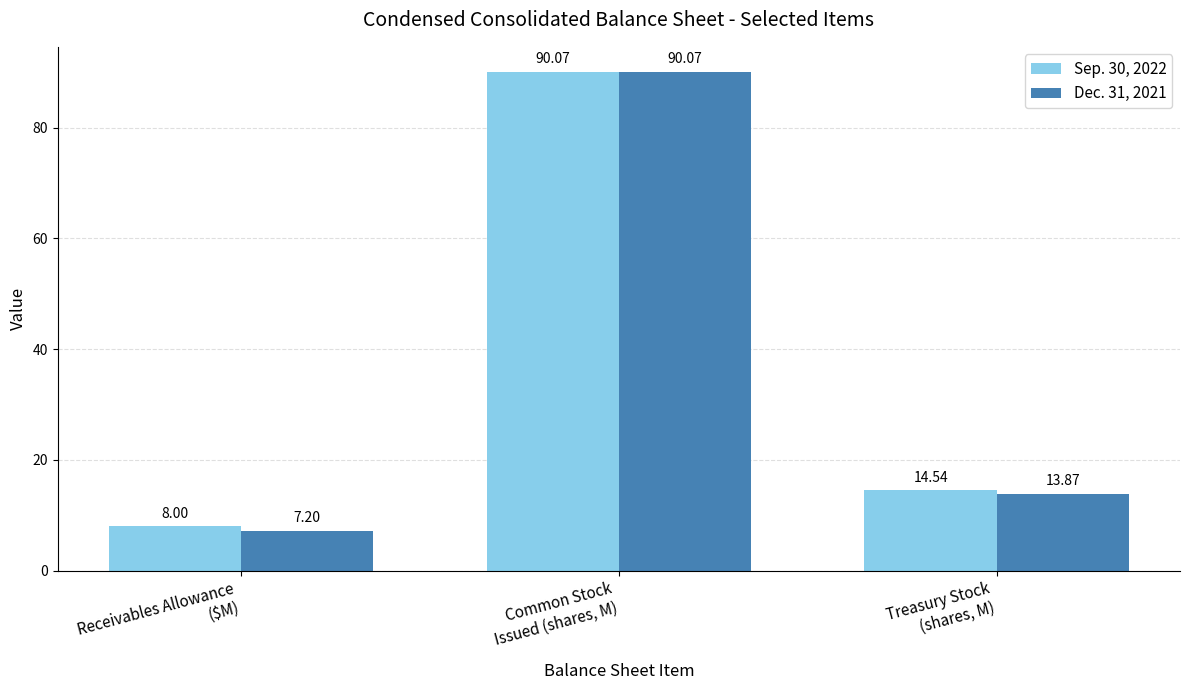

What is the maximum value for Sep. 30, 2022?

90.1